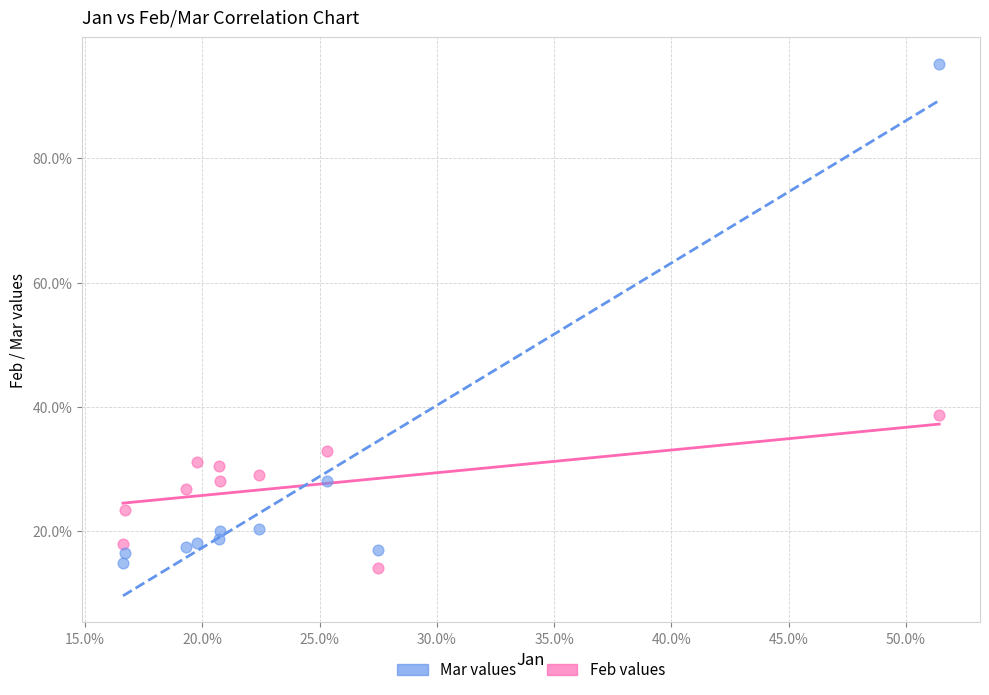

Which series reaches the maximum Y coordinate?

Mar values